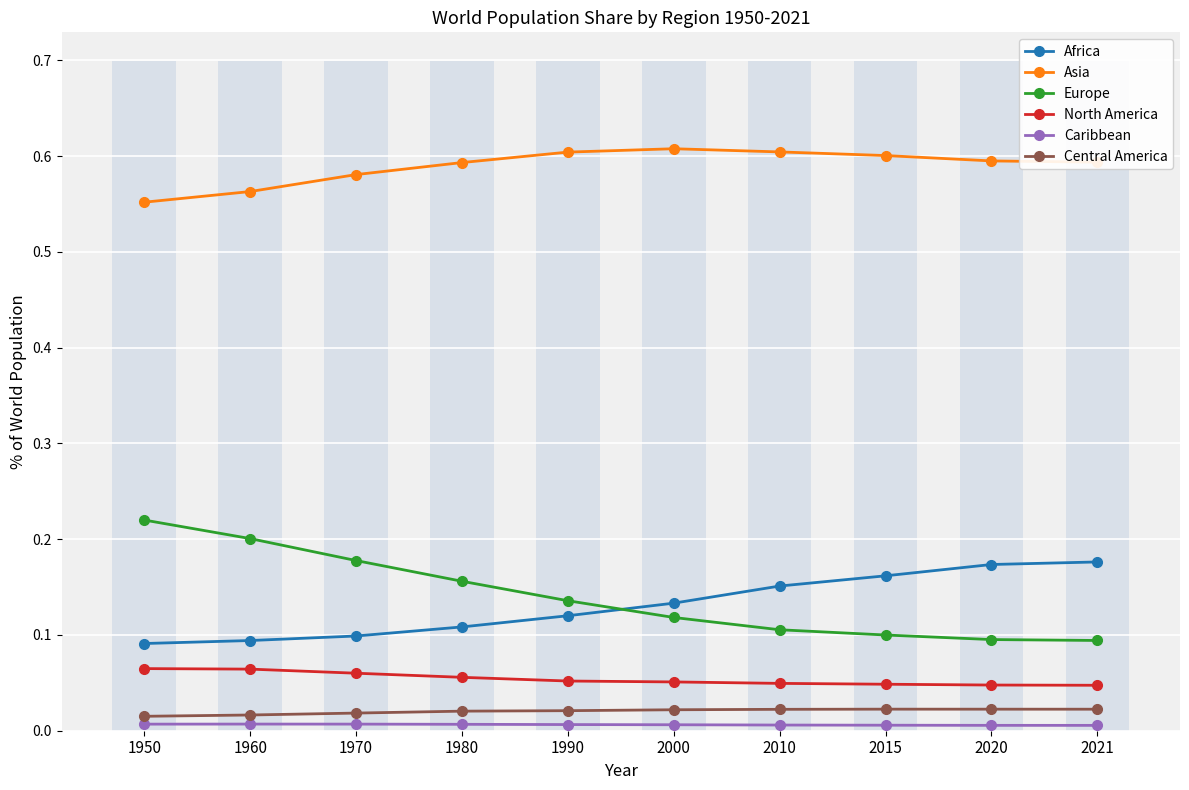

What is the maximum value shown in the chart?

0.6